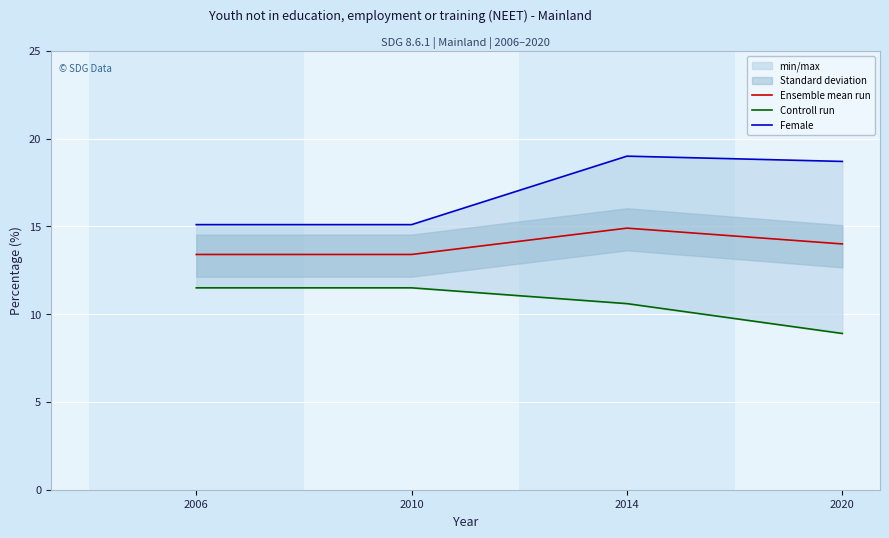

What is the difference between the second highest and second lowest values in the Female series?

3.6